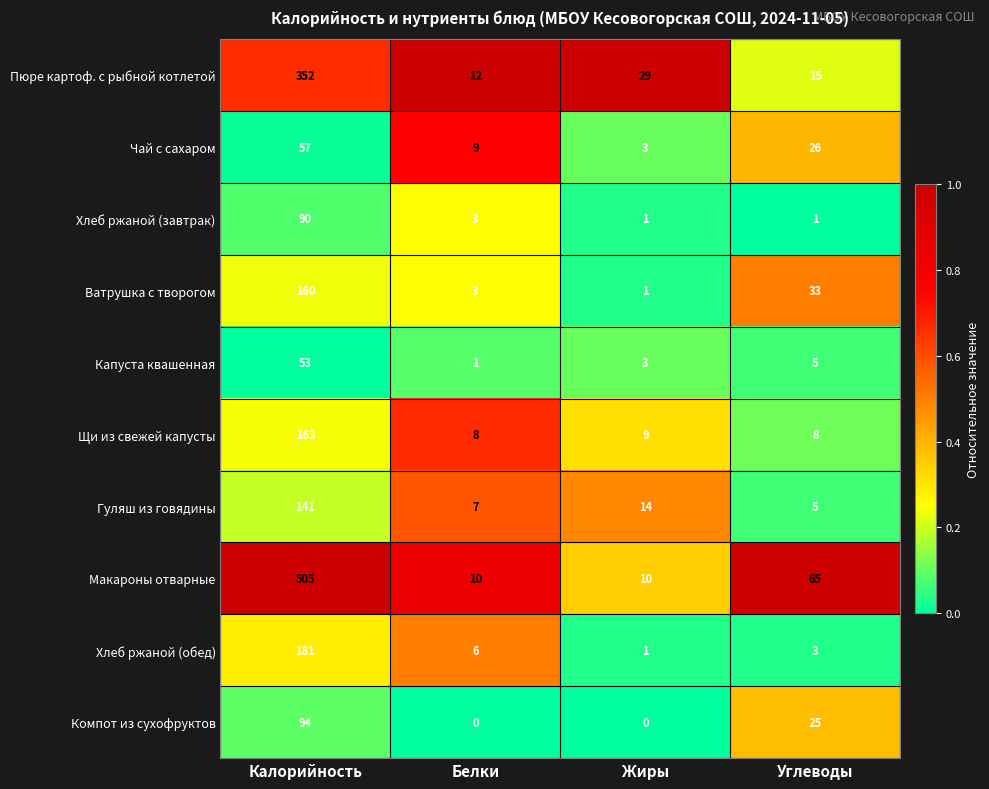

What is the sum of the Щи из свежей капусты values at Углеводы and Жиры?

17